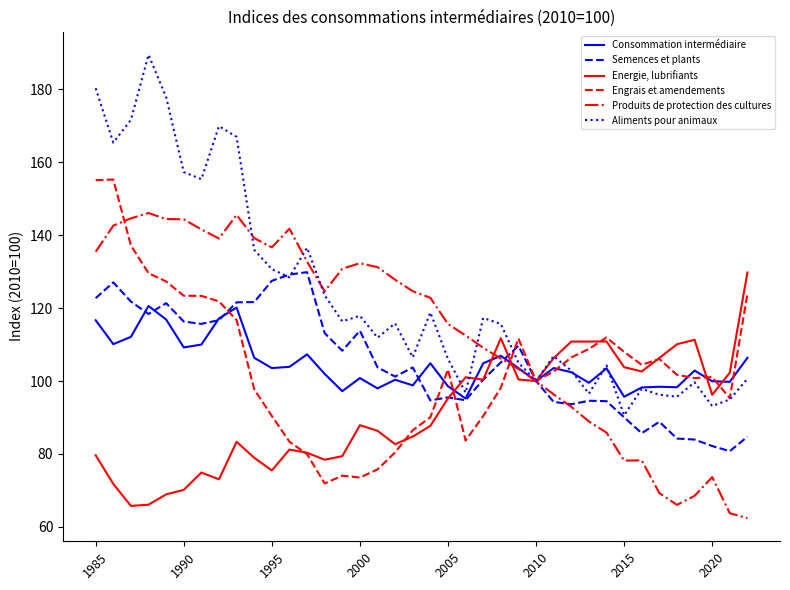

Rank the series by their maximum value, from lowest to highest.

Consommation intermédiaire, Energie, lubrifiants, Semences et plants, Produits de protection des cultures, Engrais et amendements, Aliments pour animaux